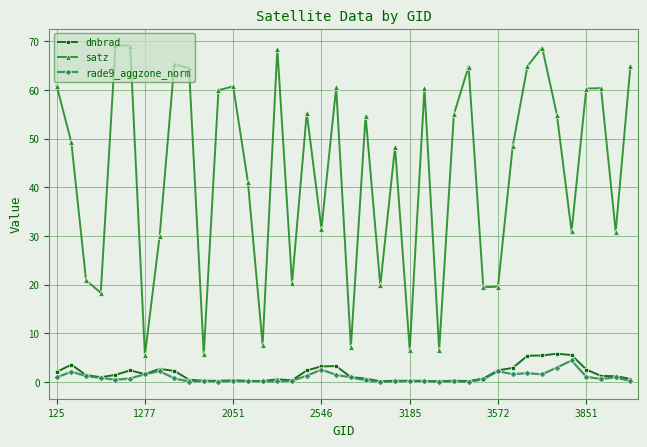

True or false: satz and rade9_aggzone_norm cross at least once.

False